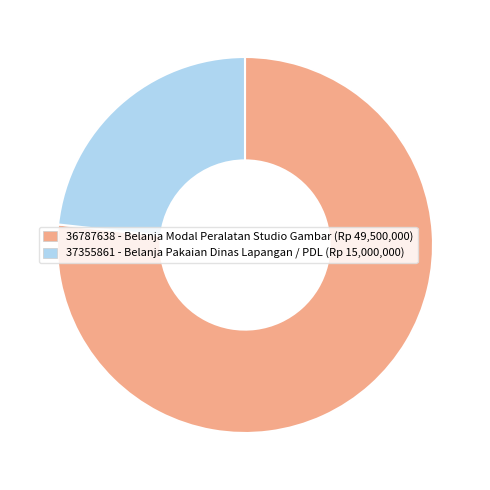

Rank the categories by value from lowest to highest.

37355861, 36787638